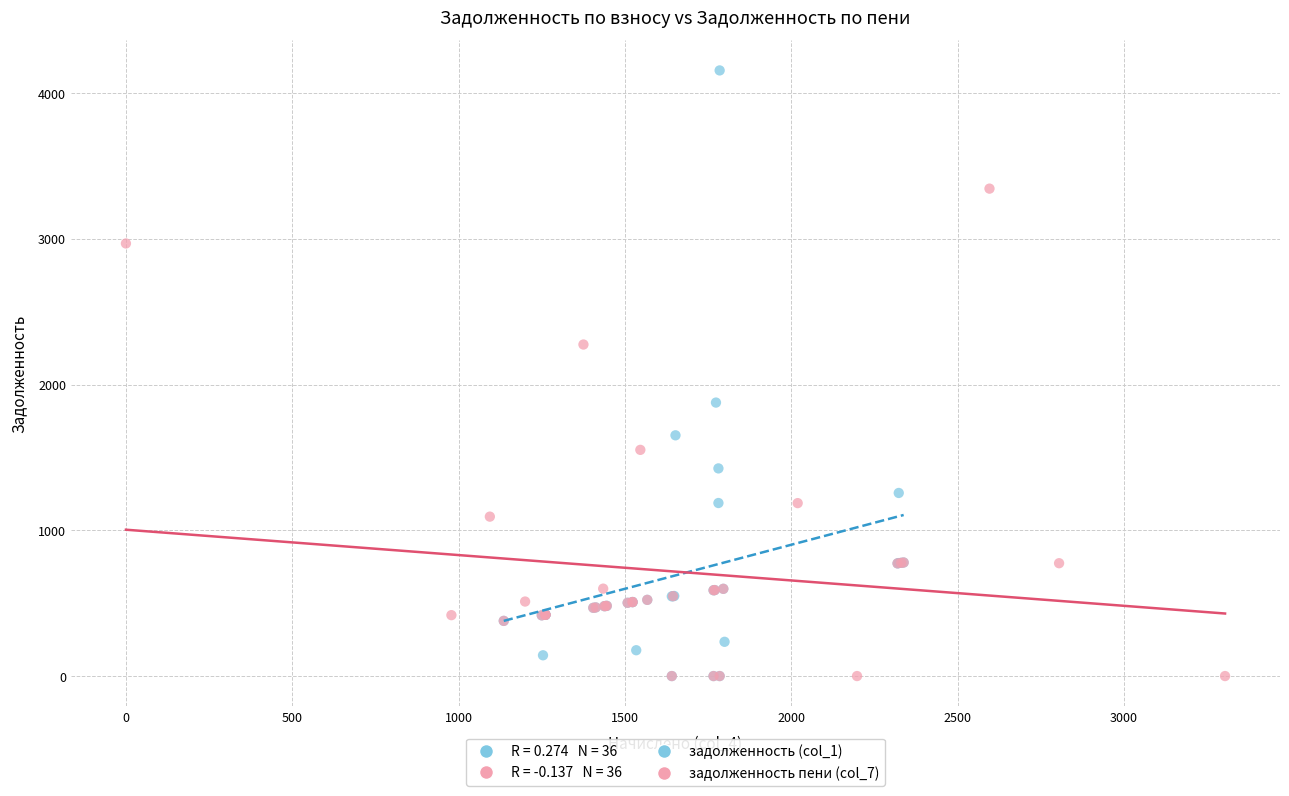

Which series has the widest spread of Y values?

задолженность (col_1)